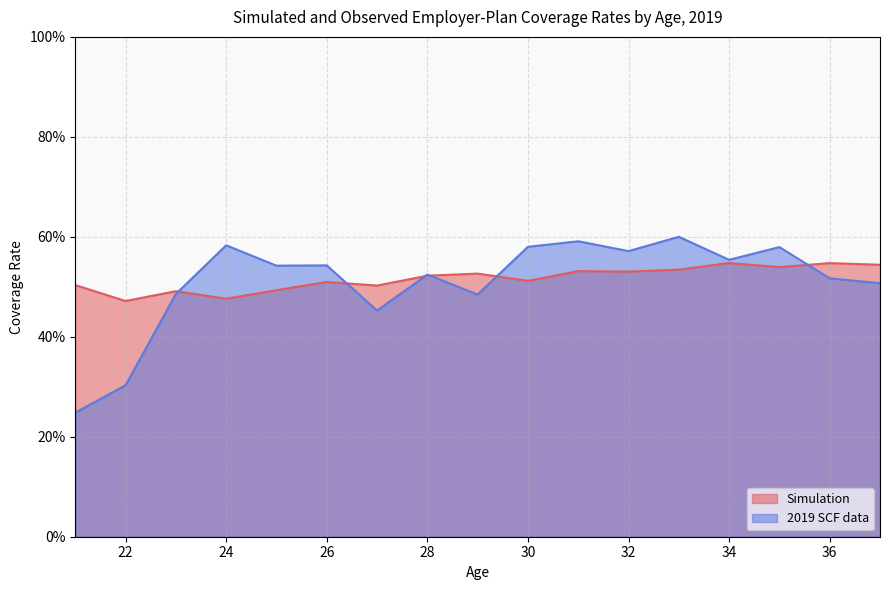

Rank the series at 25 from lowest to highest value.

Simulation, 2019 SCF data